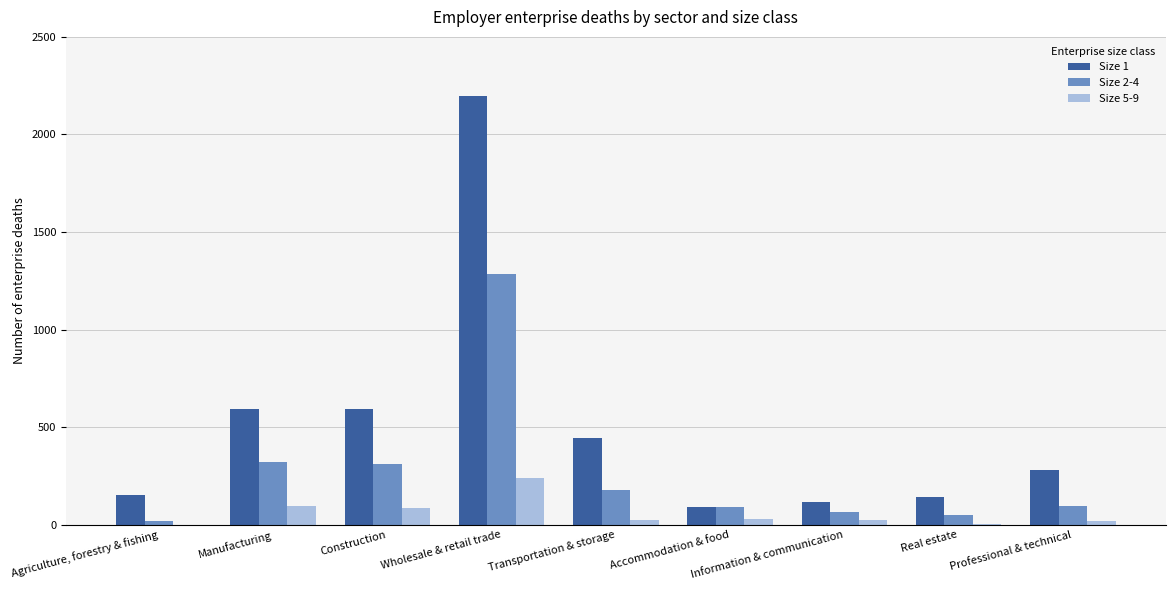

Which series has the largest total across all categories?

Size 1